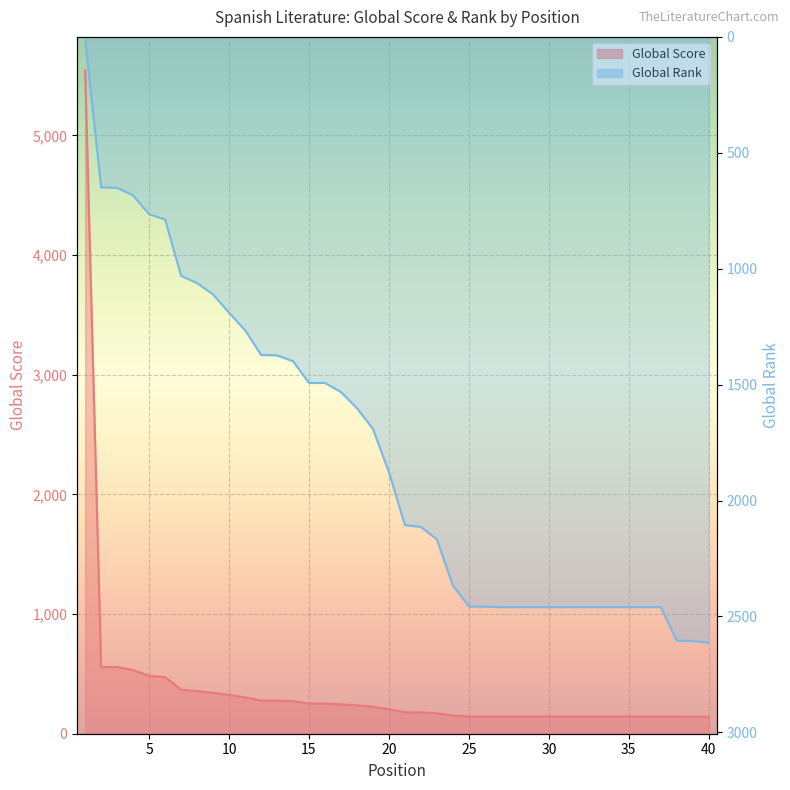

At which category does the chart reach its minimum across all series?

1